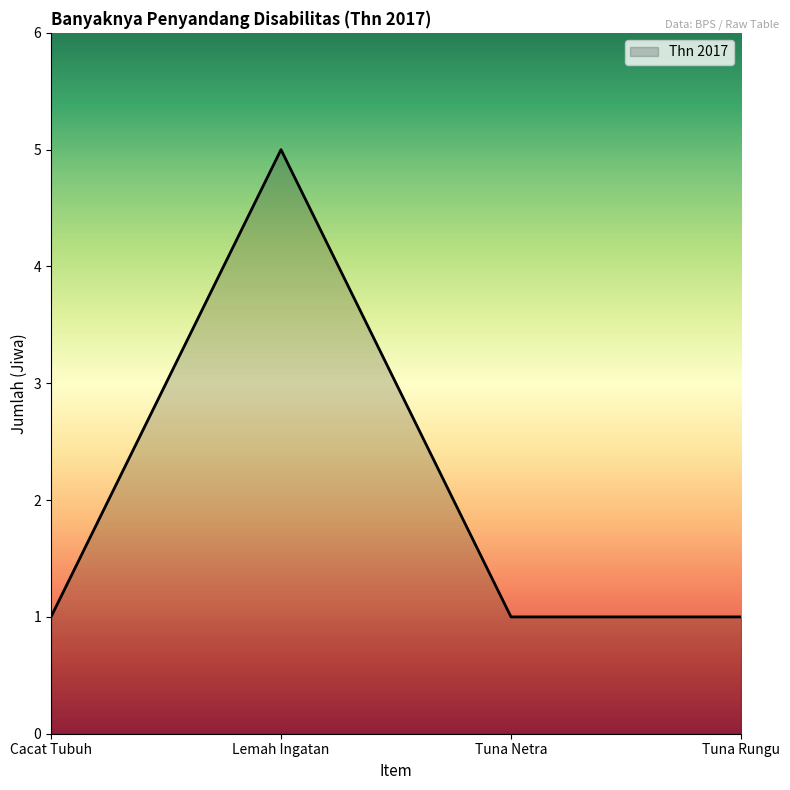

Reading left to right, list all the values displayed in this chart.

1	5	1	1